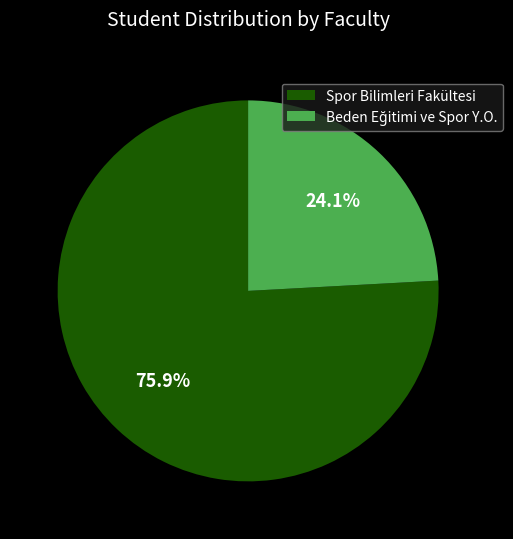

Does Spor Bilimleri Fakültesi account for over 50% of the chart?

Yes